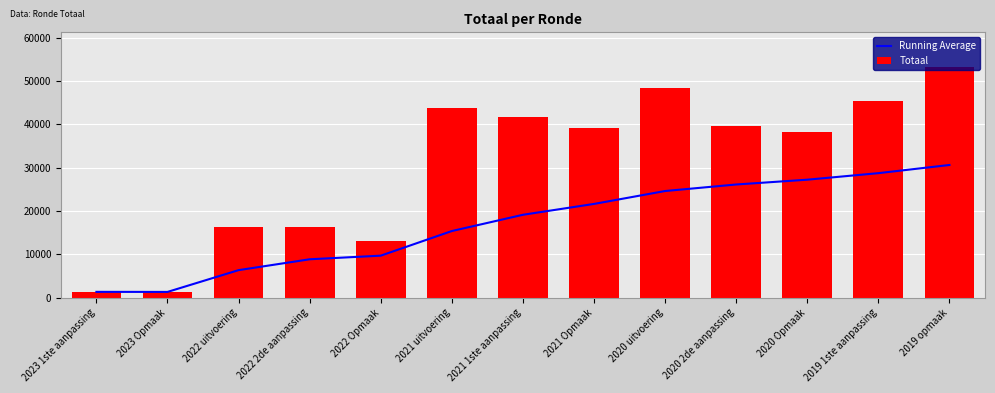

What is the minimum value shown in the chart?

1298.0